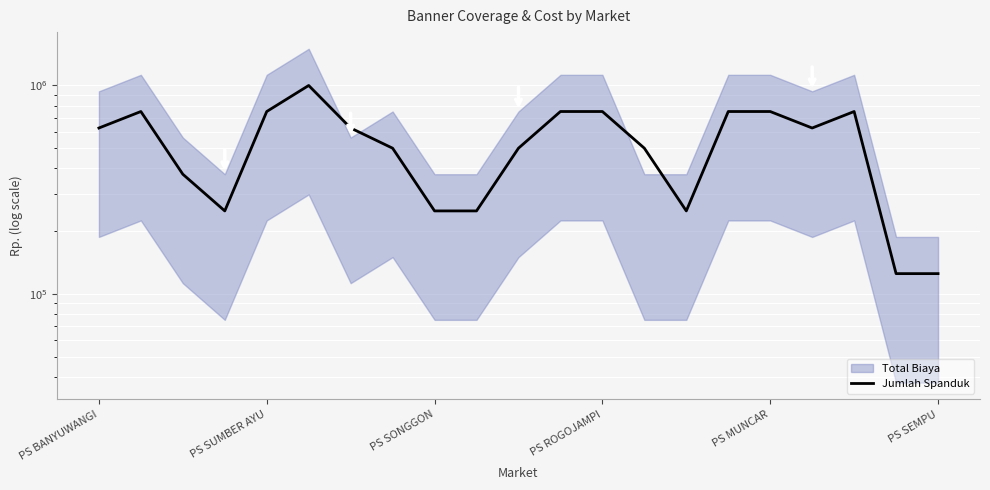

How many values are between 250000 and 750000?

18